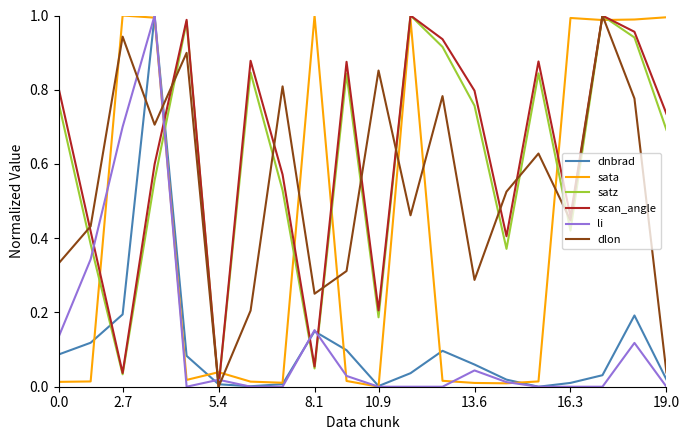

At how many categories does at least one series exceed 0?

20